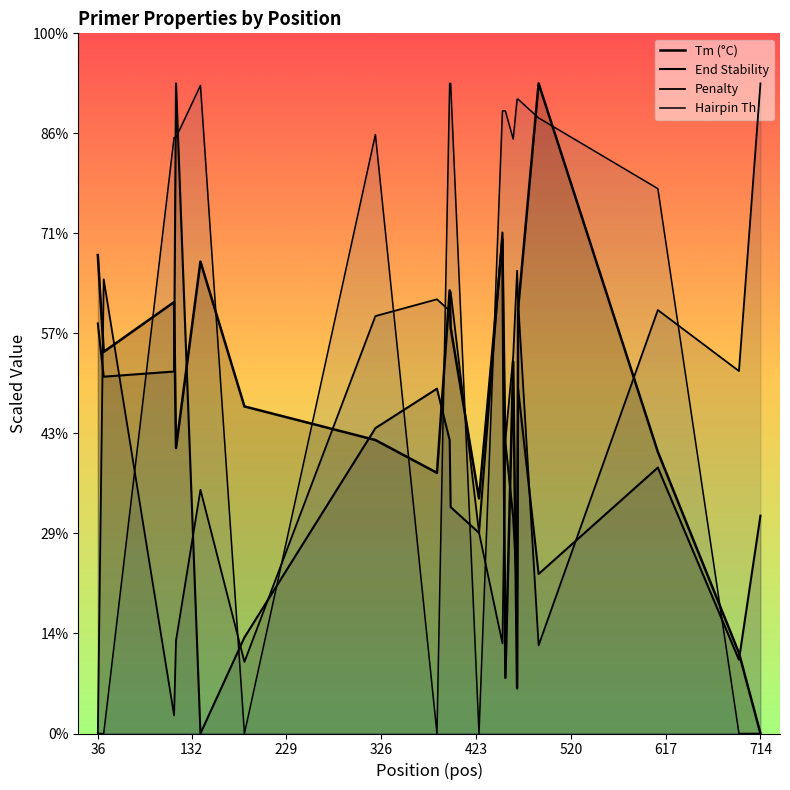

How many intersections are there between PRIMER_RIGHT_0_TM and PRIMER_RIGHT_0_END_STABILITY?

9